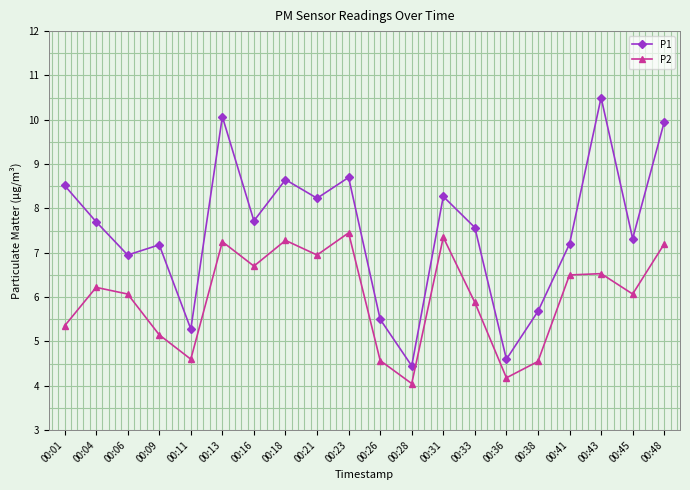

True or false: P1 and P2 cross at least once.

False